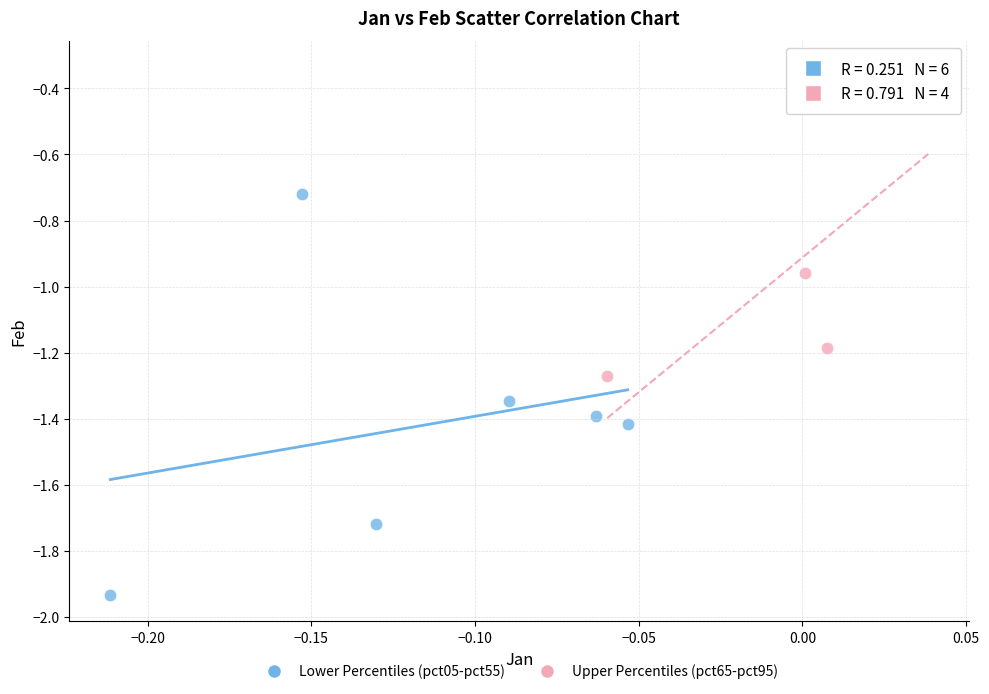

Which series reaches the minimum Y coordinate?

Lower Percentiles (pct05-pct55)